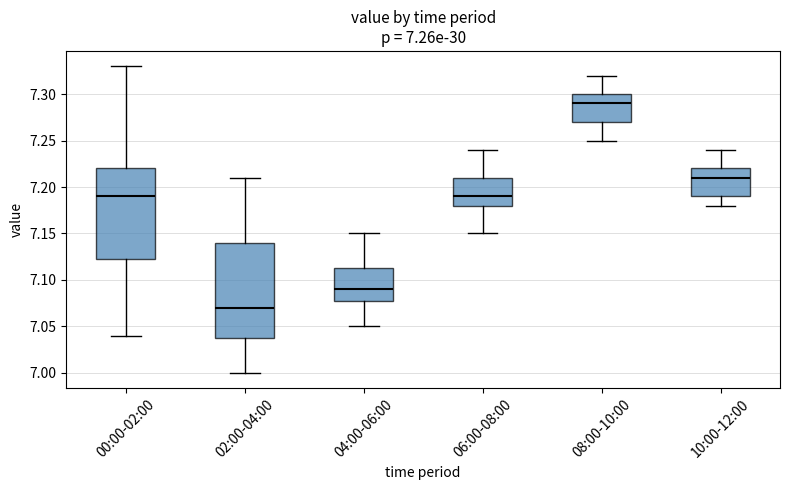

Which box has the highest median line?

08:00-10:00